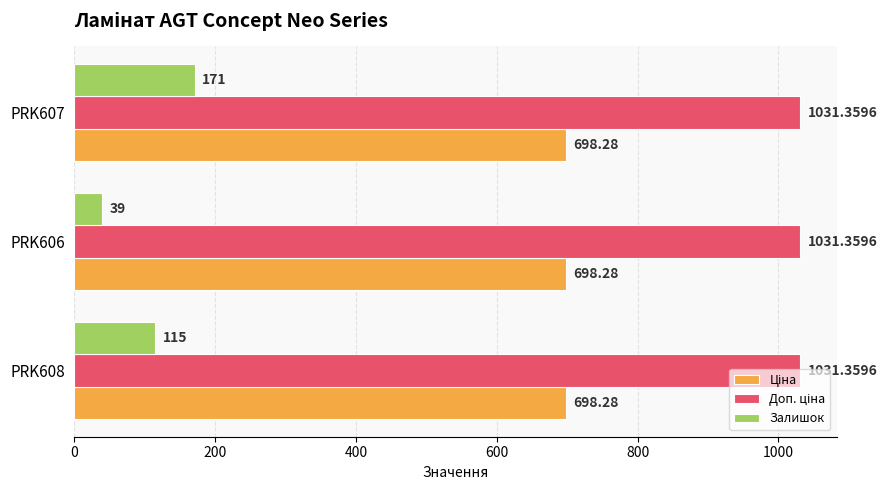

What is the average value of the Залишок series?

108.3